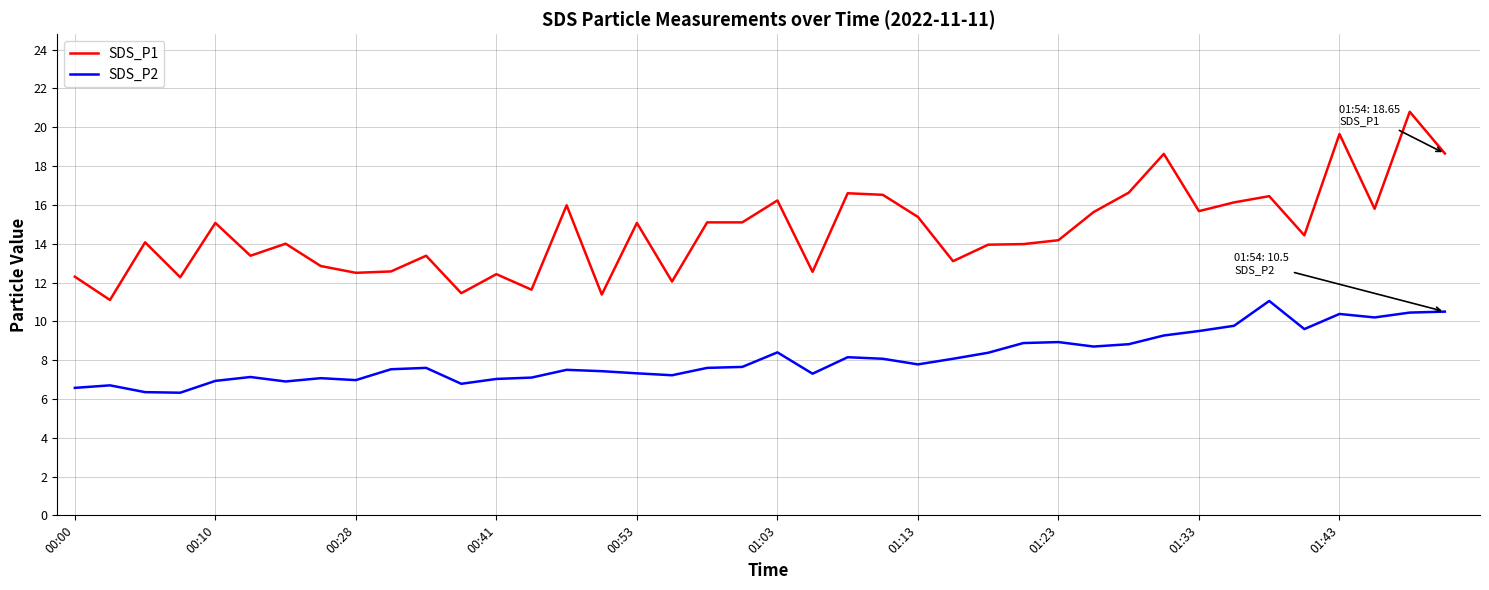

What is the highest value of the SDS_P2 series?

11.1